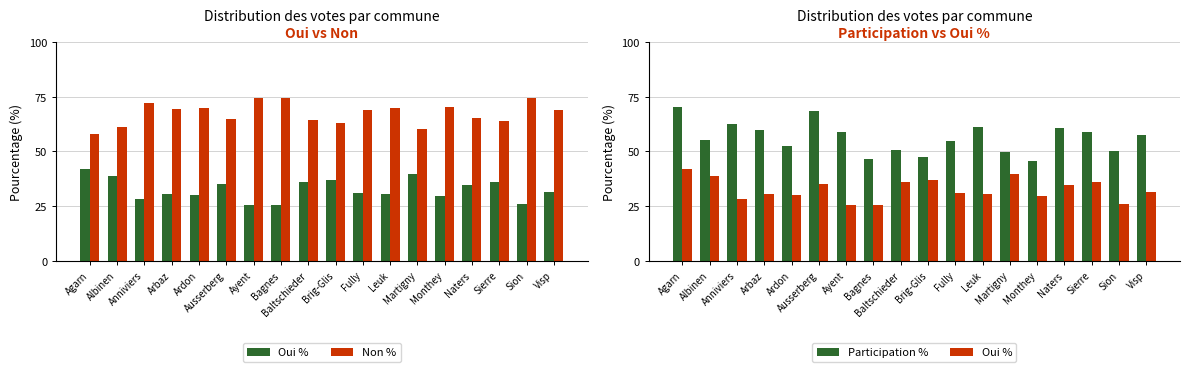

Which series has the largest range (max minus min)?

Participation %